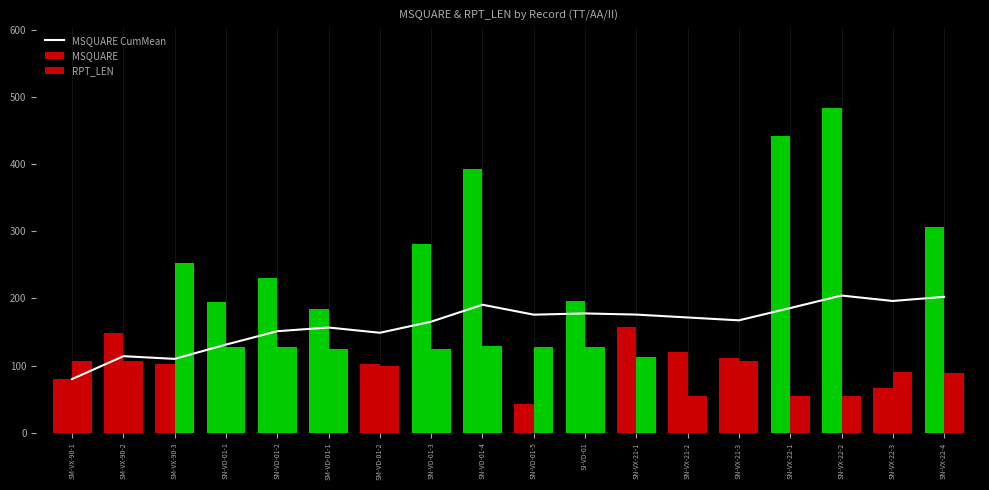

At which label is the value closest to 142?

SM-VD-01-2